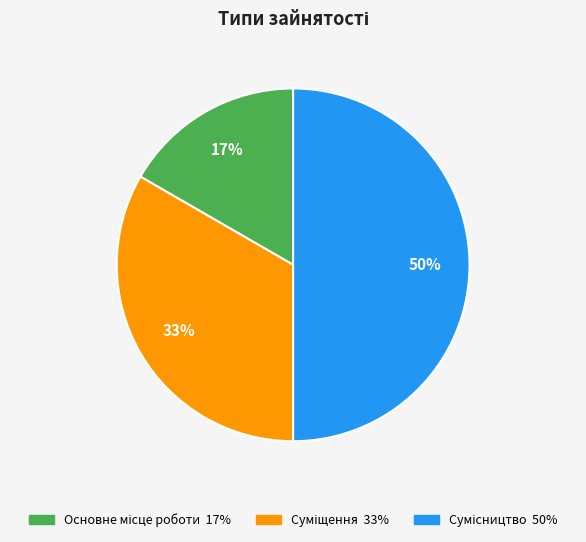

To the nearest percent, what is the average slice percentage?

33%